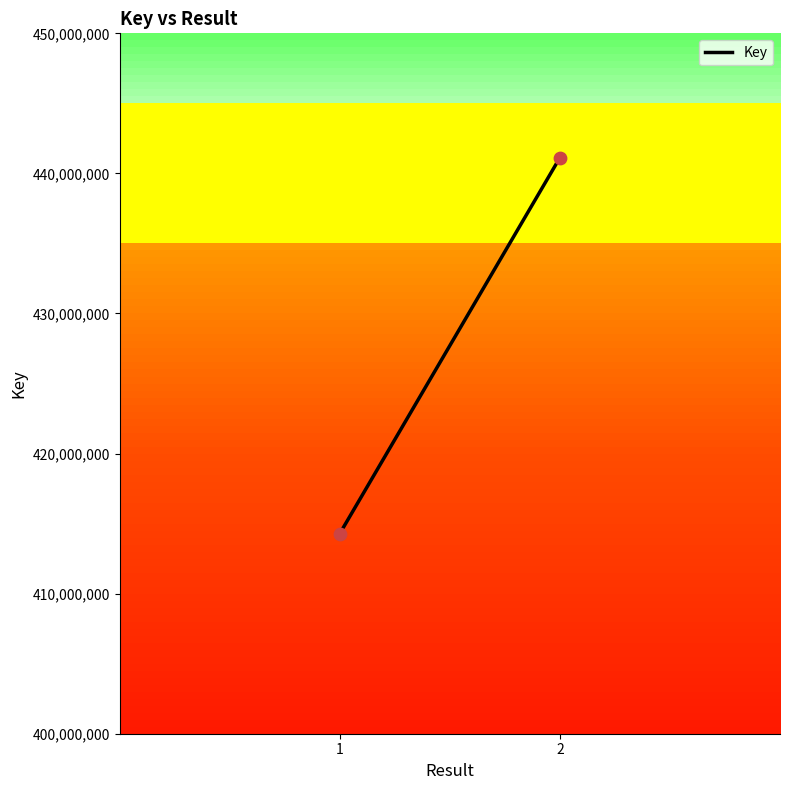

What is the range of Y values (max minus min)?

26837398